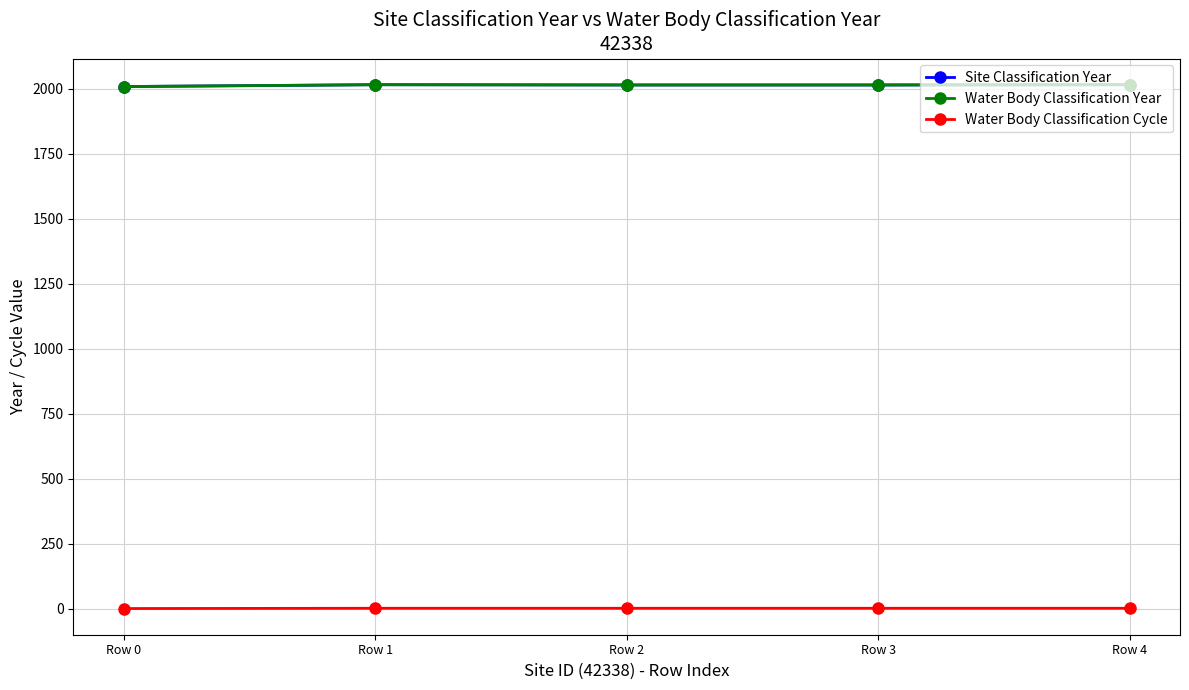

How many lines are shown in the chart?

3